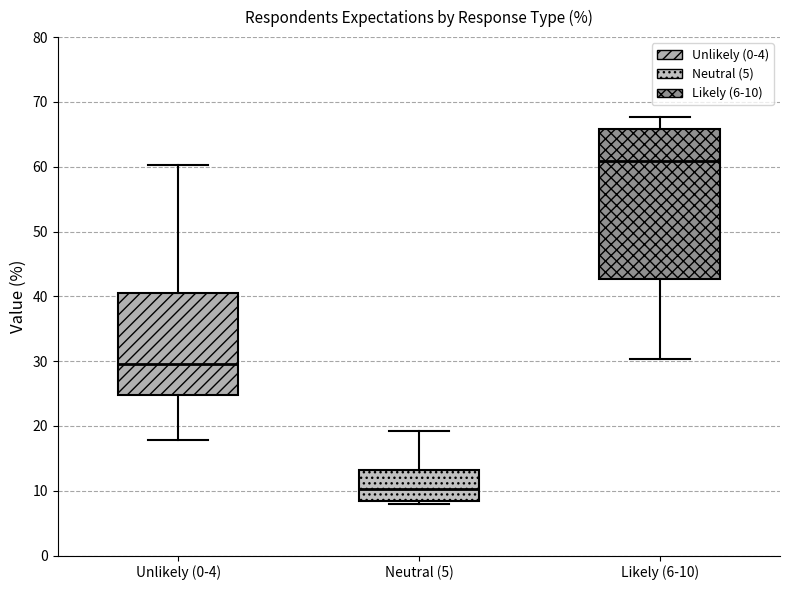

Reading left to right, transcribe this box plot: for each box, give where its median line is, the range the box spans, and where its two whiskers end, as read against the y-axis. The values are not printed on the chart, so give them approximately, as read against the axis.

Unlikely (0-4): median 30, box 25 to 41, whiskers 18 to 60
Neutral (5): median 10, box 8 to 13, whiskers 8 (just below the box's lower edge) to 19
Likely (6-10): median 61, box 43 to 66, whiskers 30 to 68